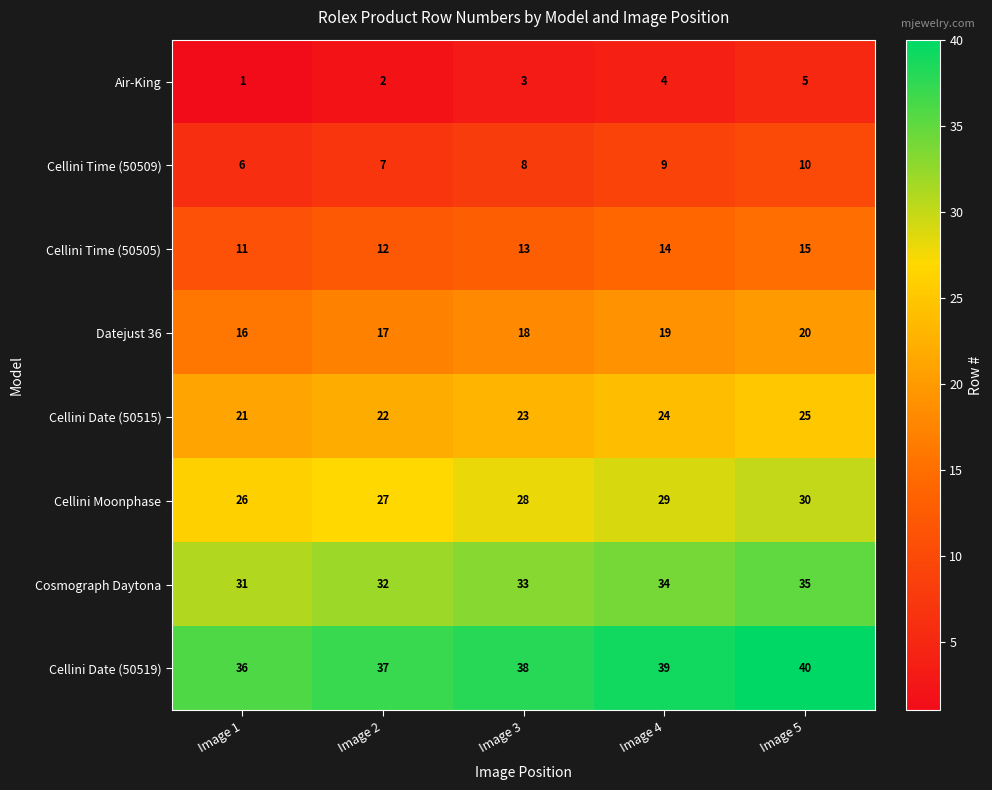

What is the difference between the highest and lowest values at Image 3?

35